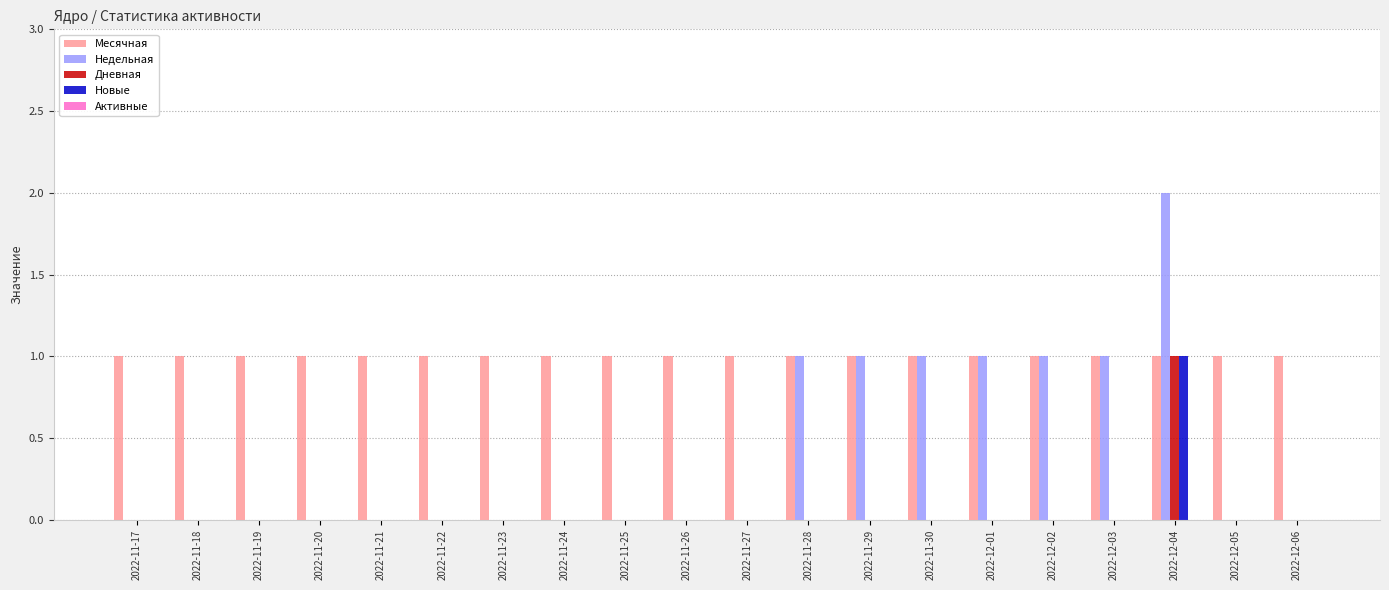

The Новые series shows 0 at 2022-11-22. True or false?

True